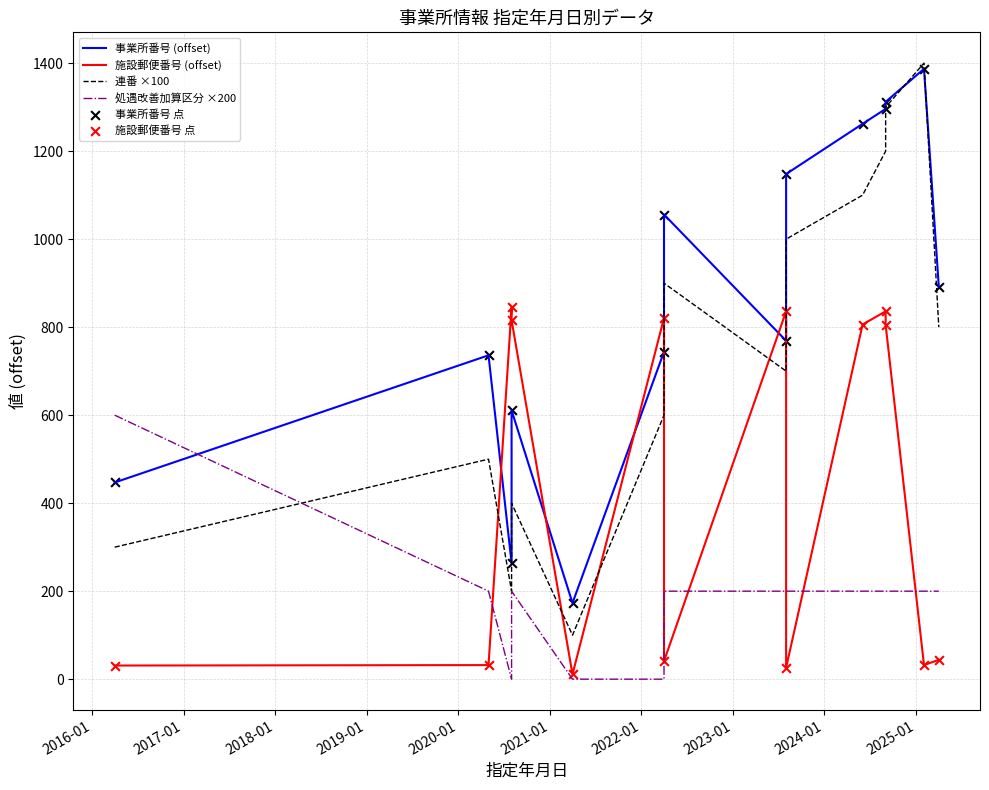

Which series reaches the maximum Y coordinate?

連番 ×100